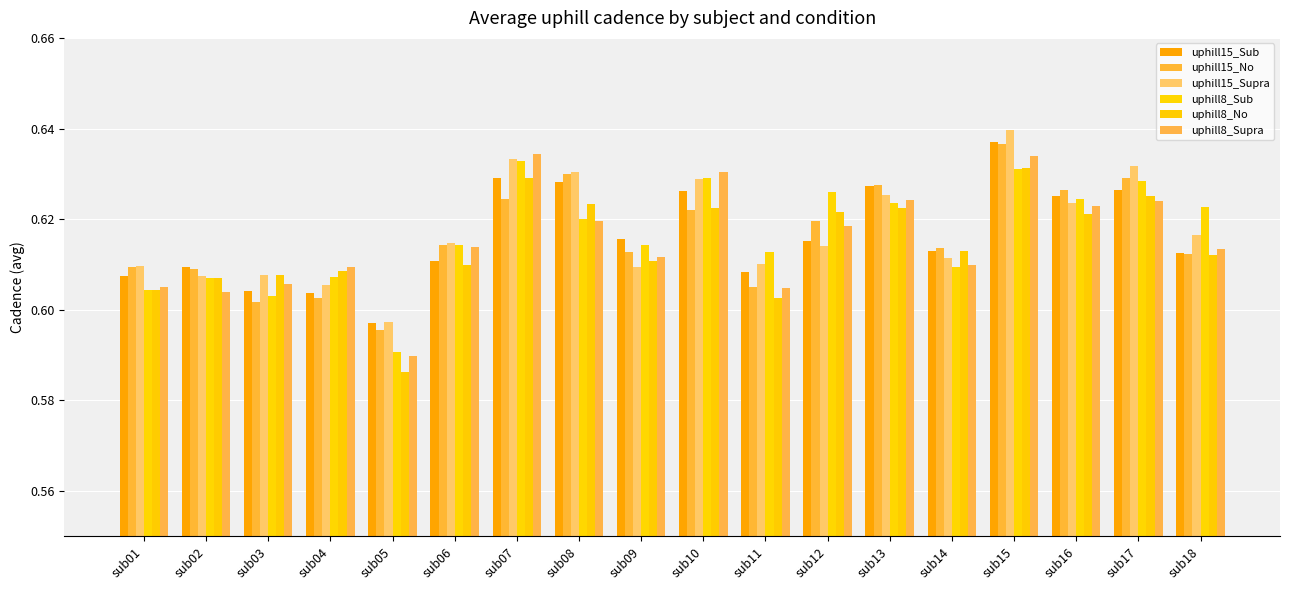

What is the total value across all series at sub07?

3.8